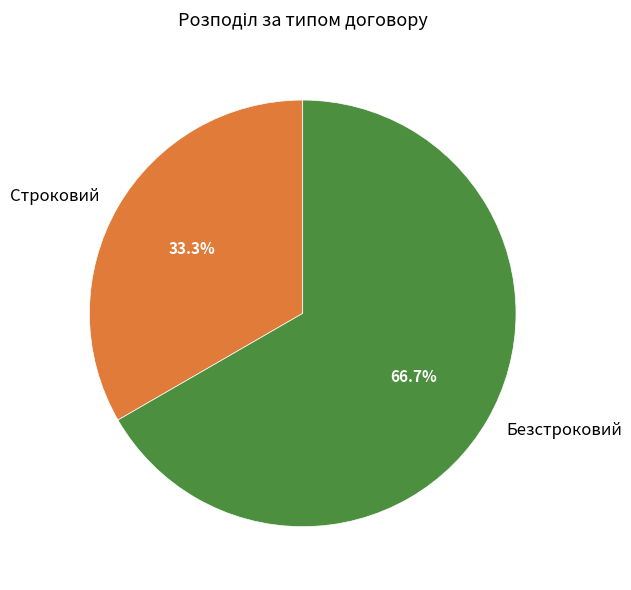

The Строковий slice represents 47% of the pie. True or false?

False